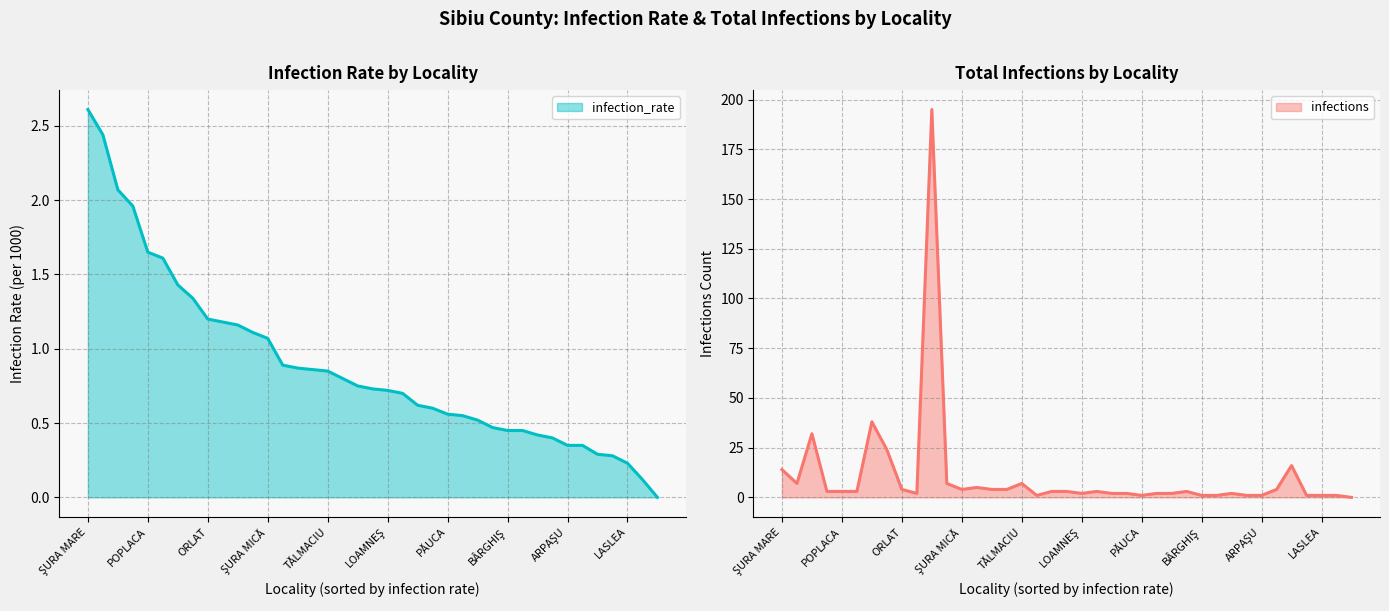

The infections series shows 2.0 at DÂRLOS. True or false?

True